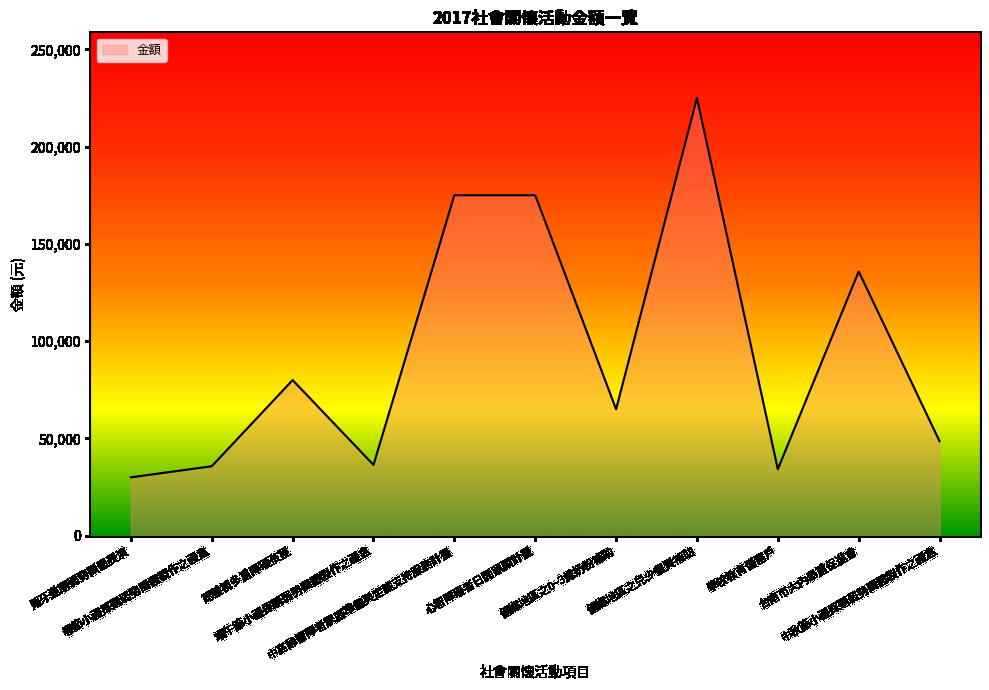

What is the minimum value shown in the chart?

30000